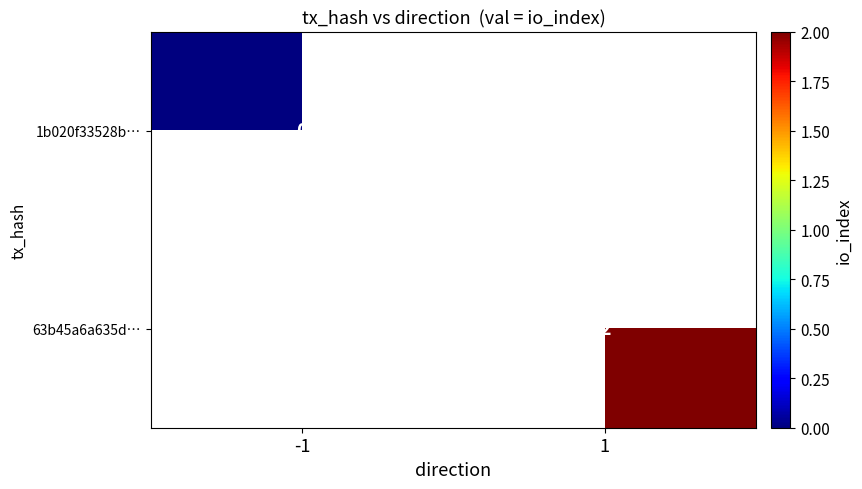

The 63b45a6a635d… series shows 2 at 1. True or false?

True